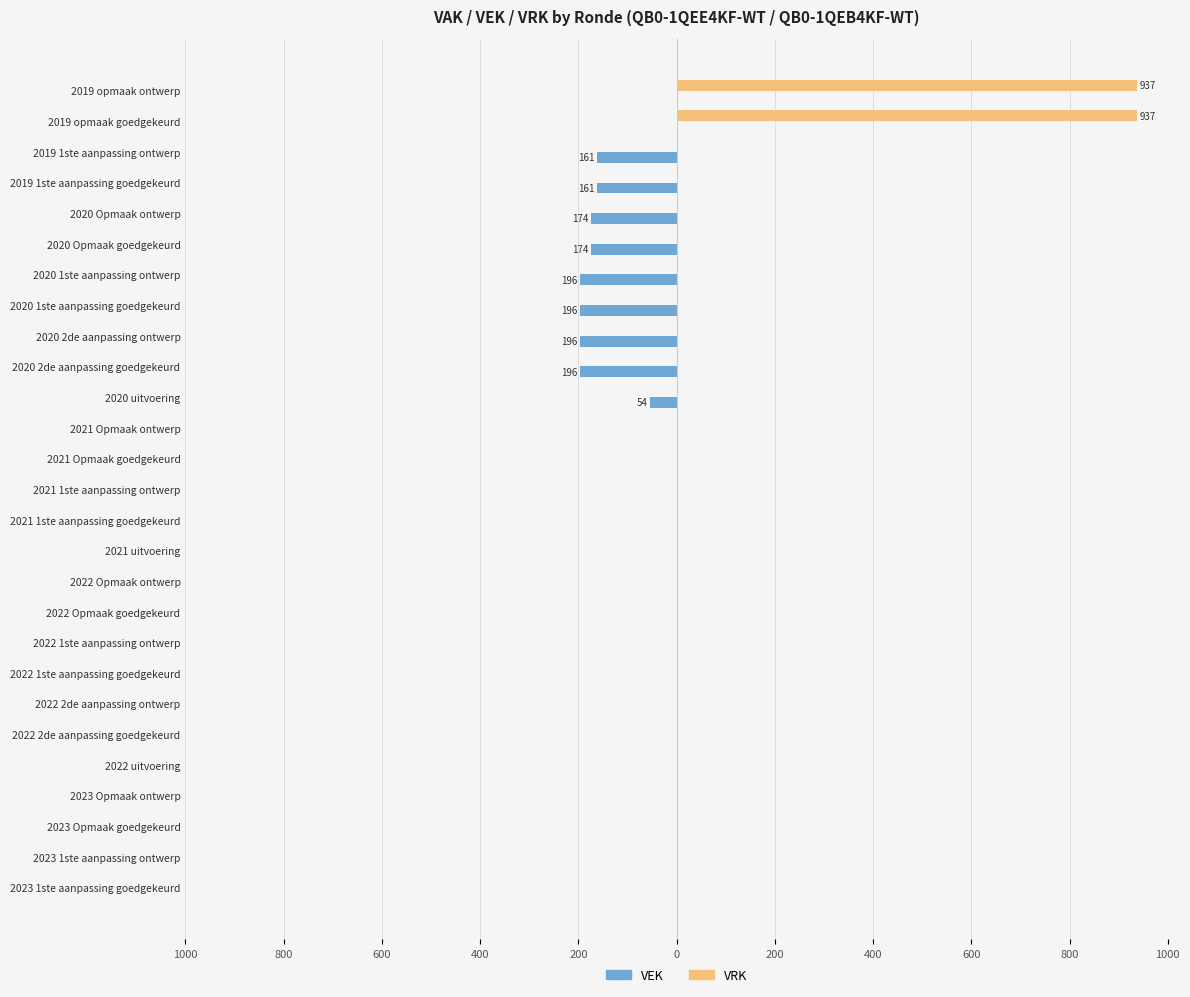

What is the average value of the VEK series?

-56